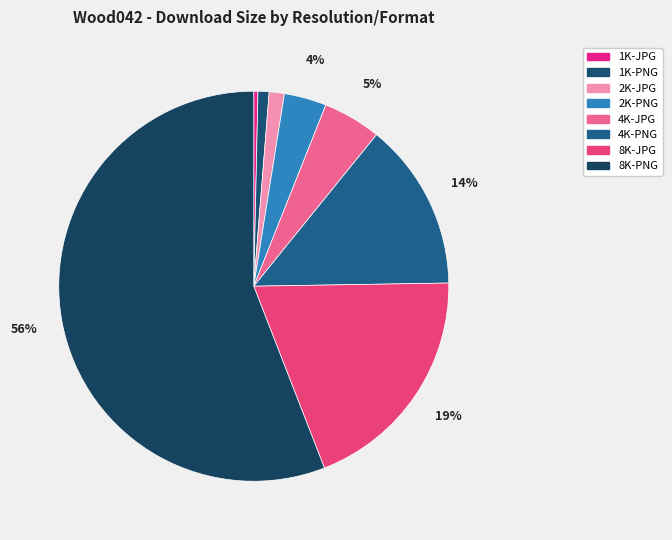

Rank the categories by value from highest to lowest.

8K-PNG, 8K-JPG, 4K-PNG, 4K-JPG, 2K-PNG, 2K-JPG, 1K-PNG, 1K-JPG